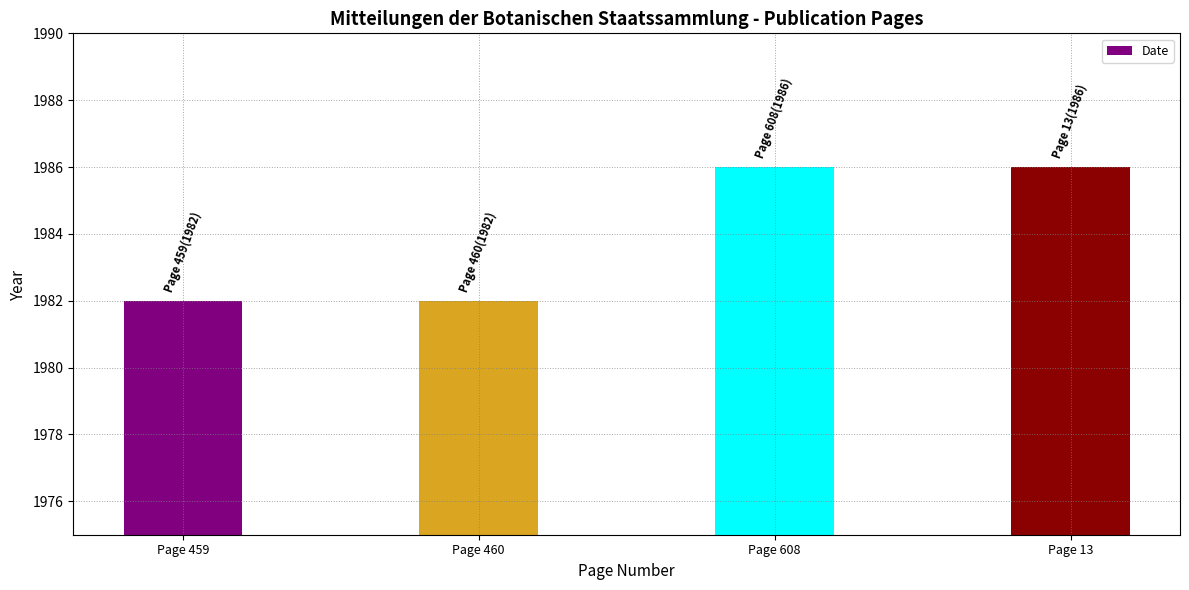

What is the change in value from Page 460 to Page 13?

+4